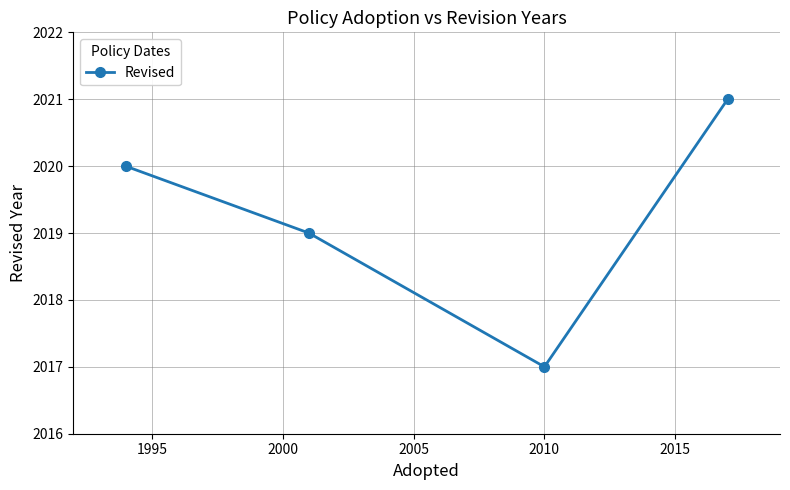

What is the average value?

2019